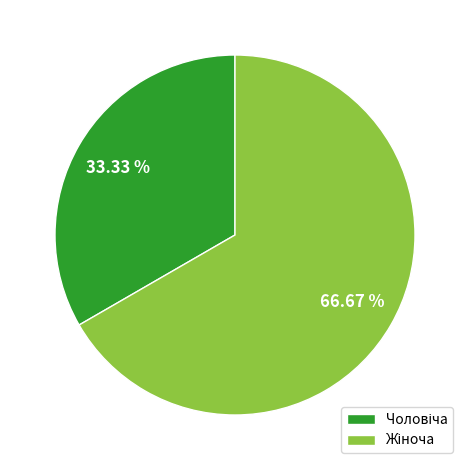

Is there any slice that represents more than half of the pie?

Yes